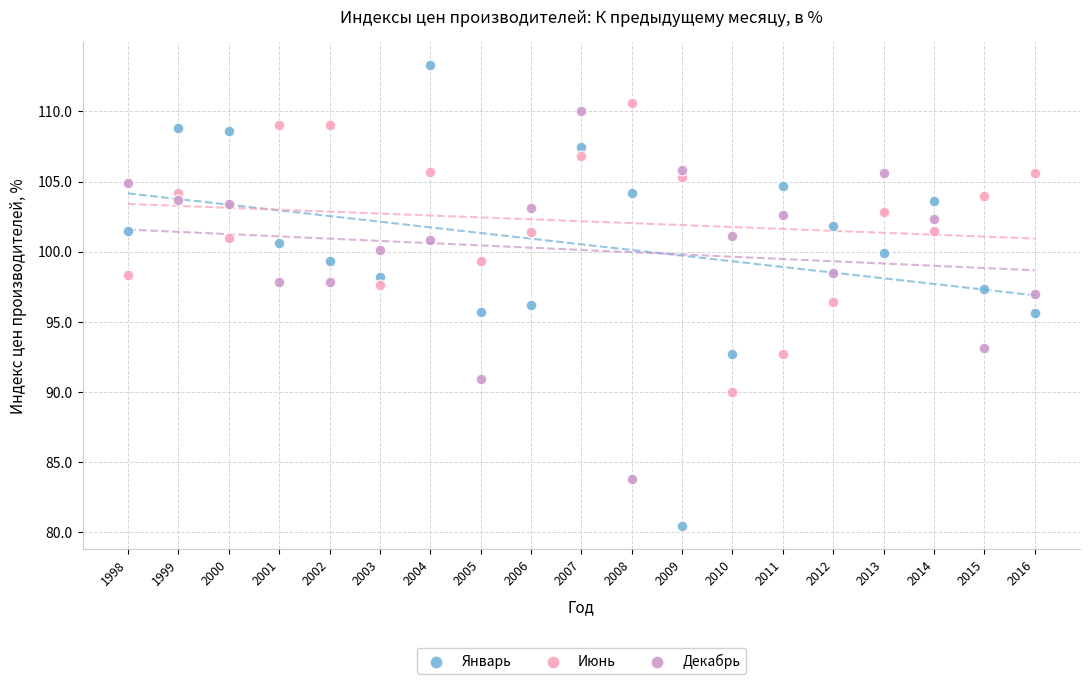

Which series has the largest Y range (max minus min)?

Январь